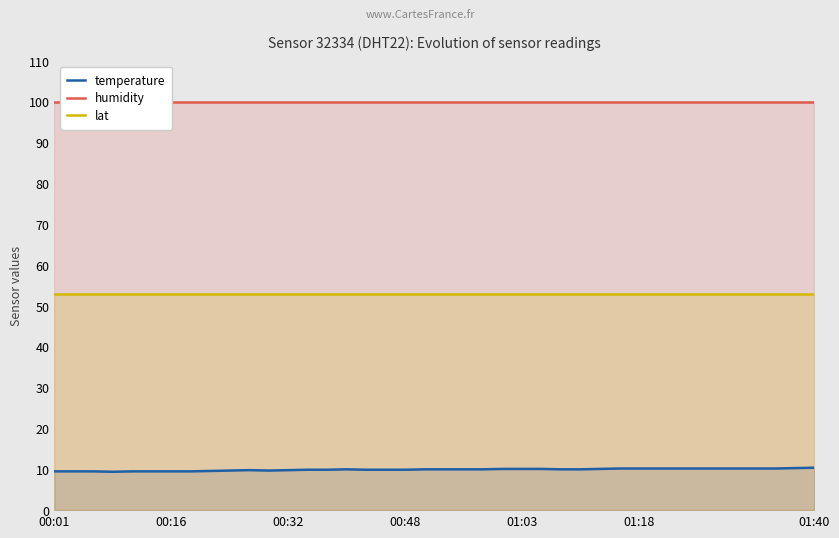

Rank the series by their maximum value, from lowest to highest.

temperature, lat, humidity